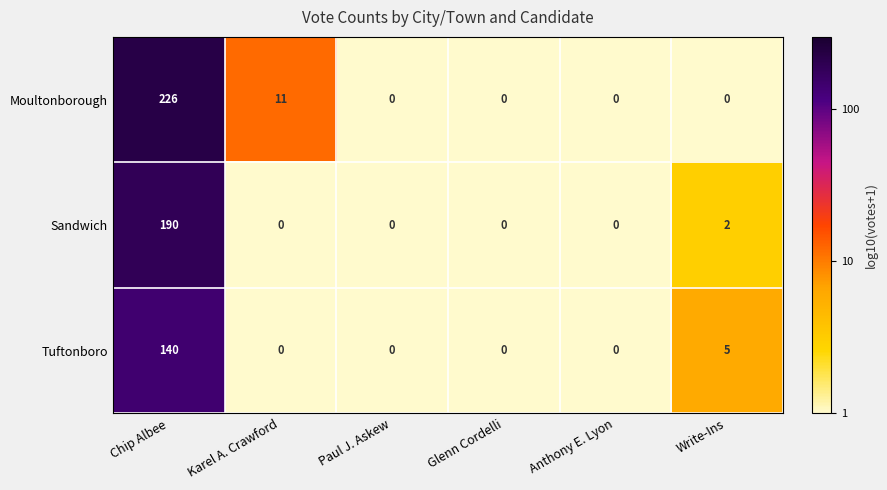

What is the average value of the Sandwich series?

32